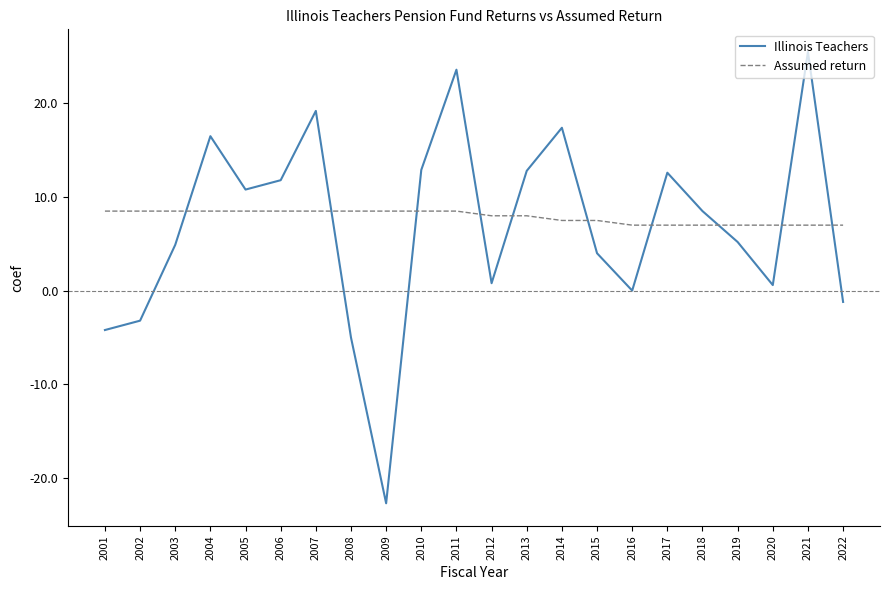

Which series has the largest total across all categories?

Assumed return